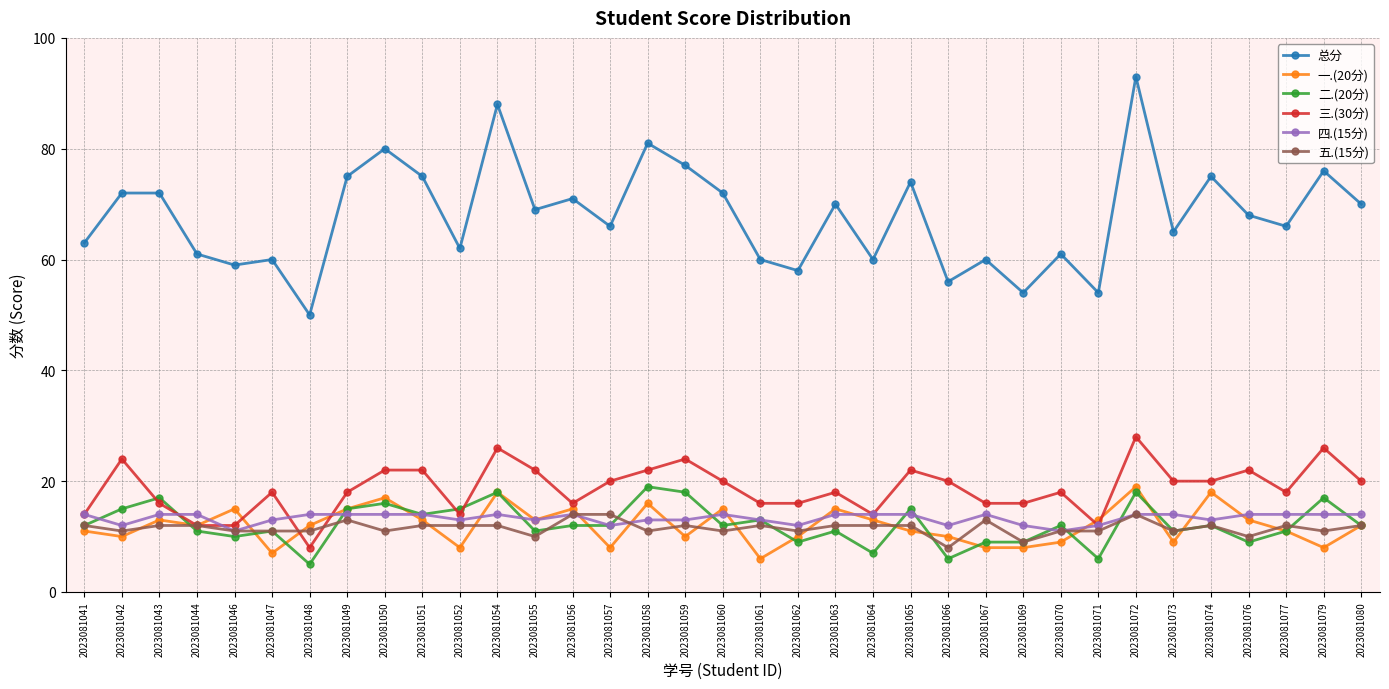

What is the difference between the second highest and second lowest values in the 四.(15分) series?

3